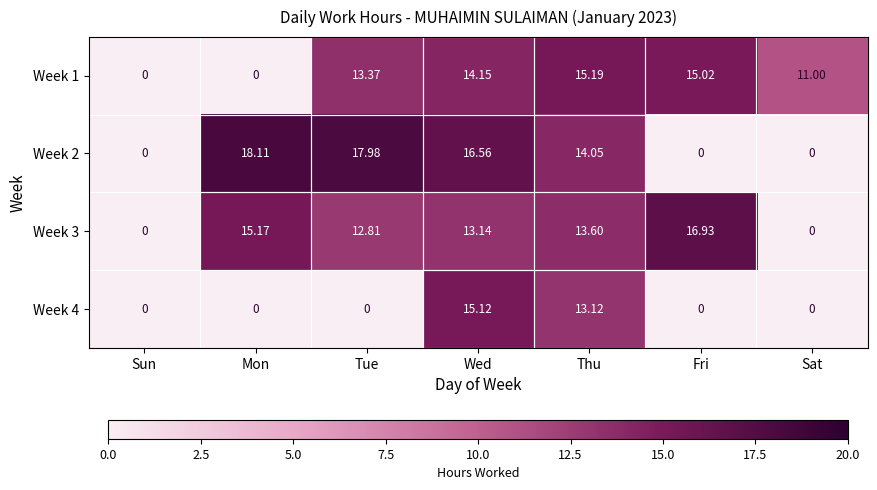

Which category has the highest value across all series?

Mon